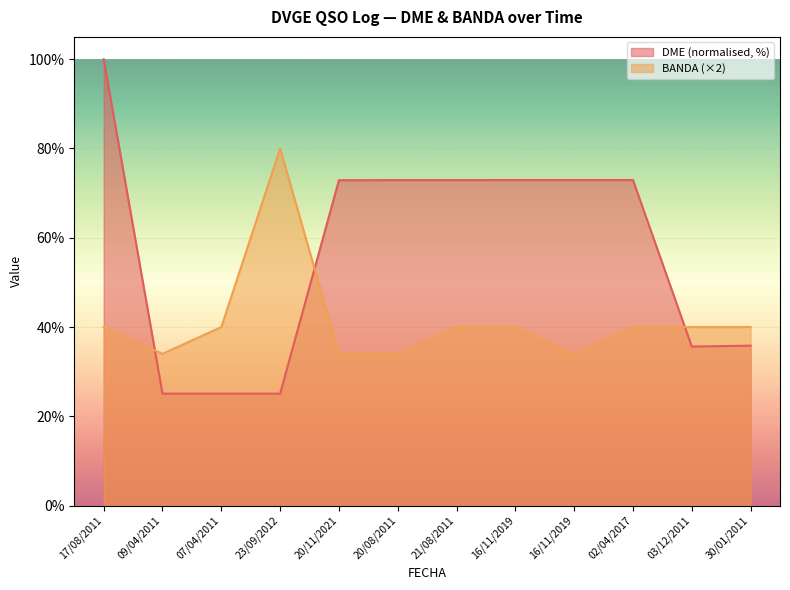

What are all the series names shown in the legend?

DME (normalised, %), BANDA (×2)